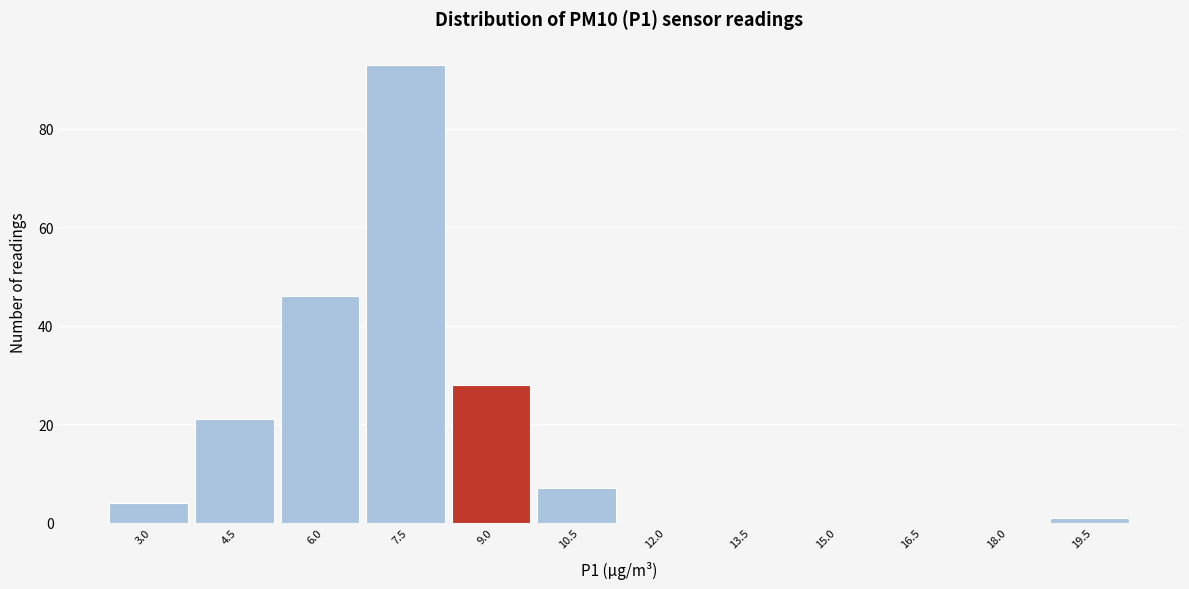

Reading left to right, extract all data points from this chart.

3.0=4	4.5=21	6.0=46	7.5=93	9.0=28	10.5=7	12.0=0	13.5=0	15.0=0	16.5=0	18.0=0	19.5=1